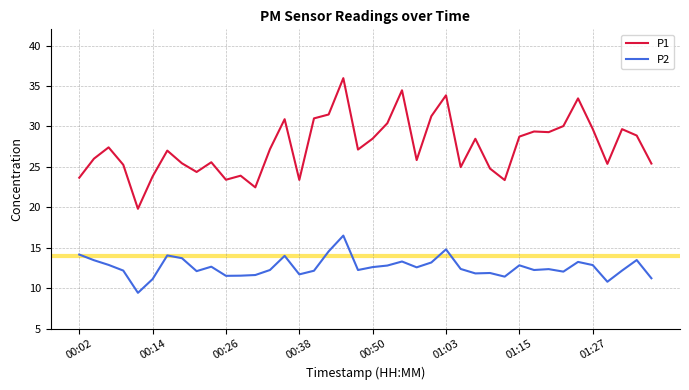

True or false: P2 and P1 intersect in this chart.

False